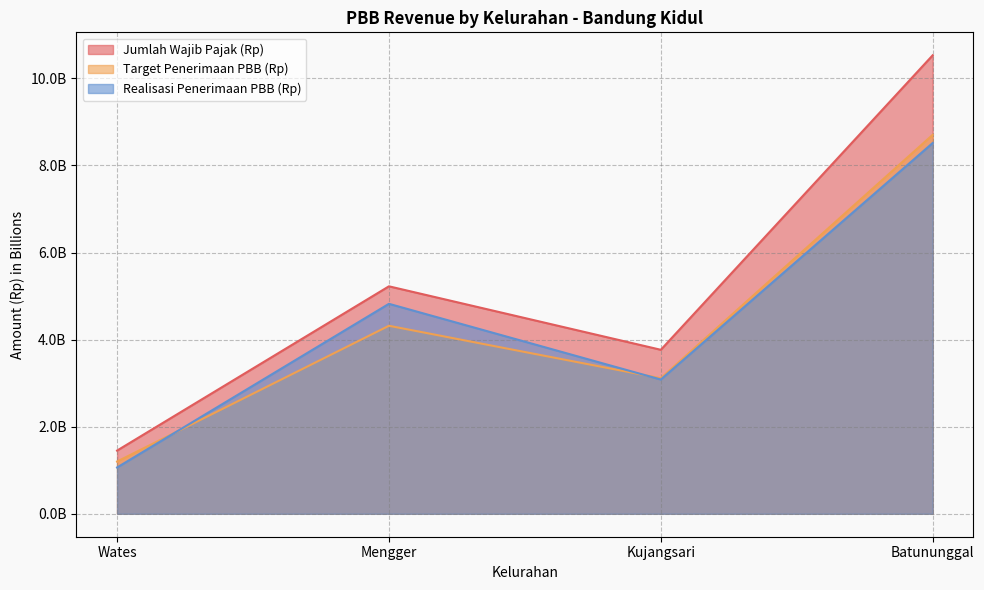

What position from the right is Kujangsari?

2